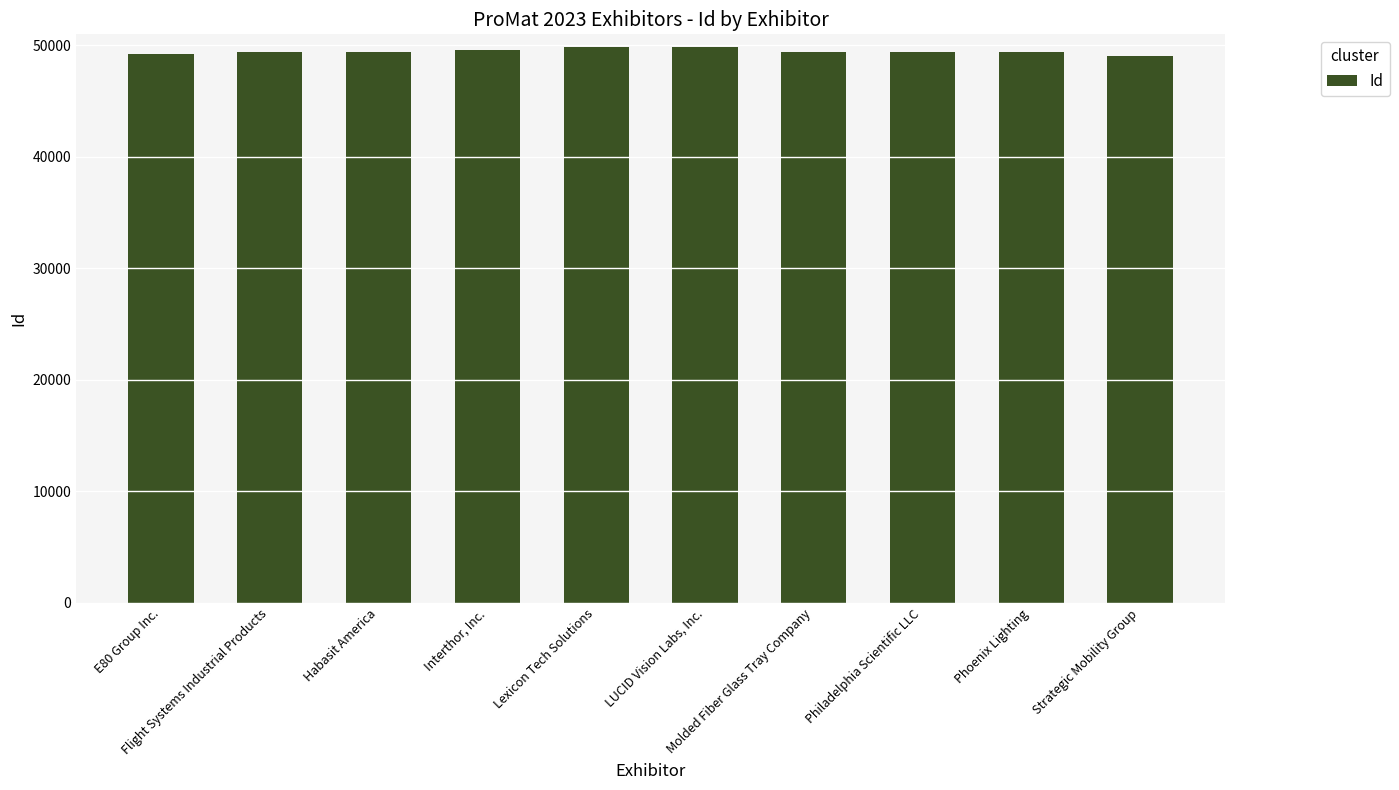

What is the difference between the values at Flight Systems Industrial Products and Strategic Mobility Group?

303